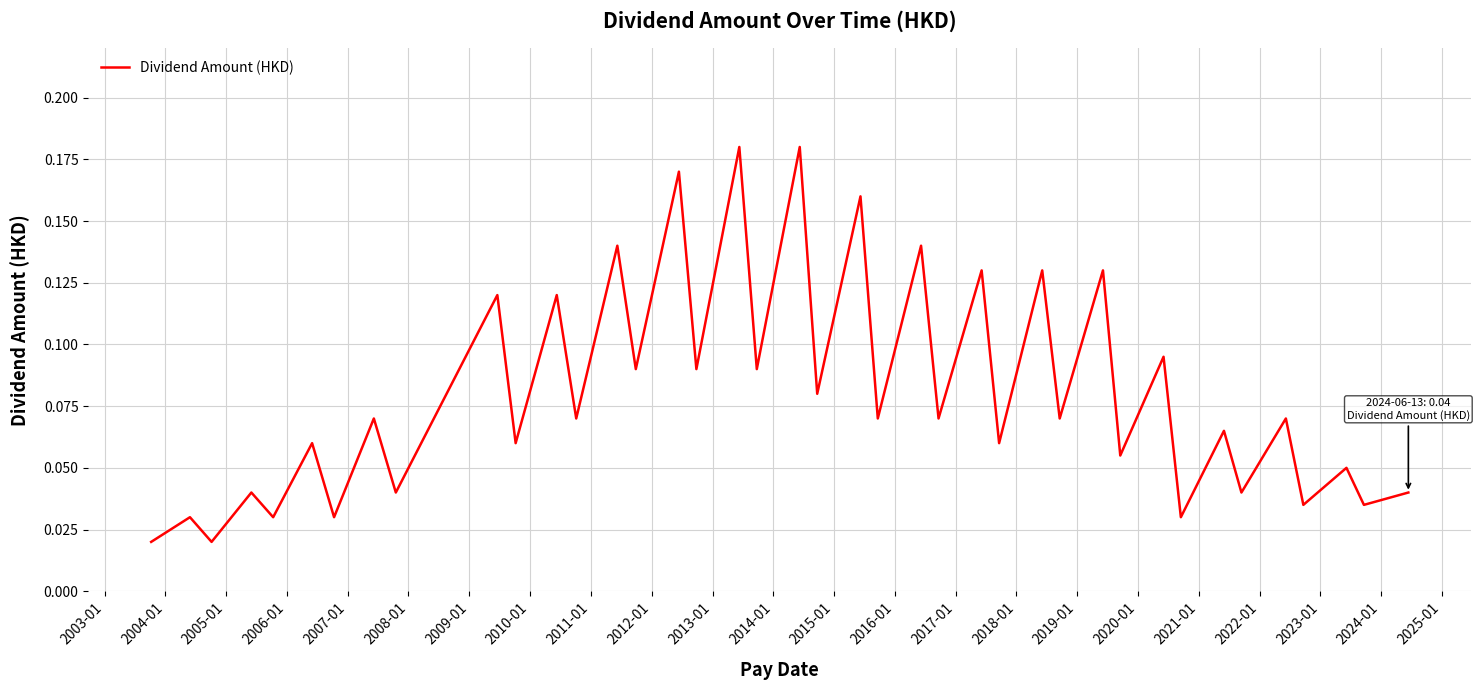

How many lines are shown in the chart?

1